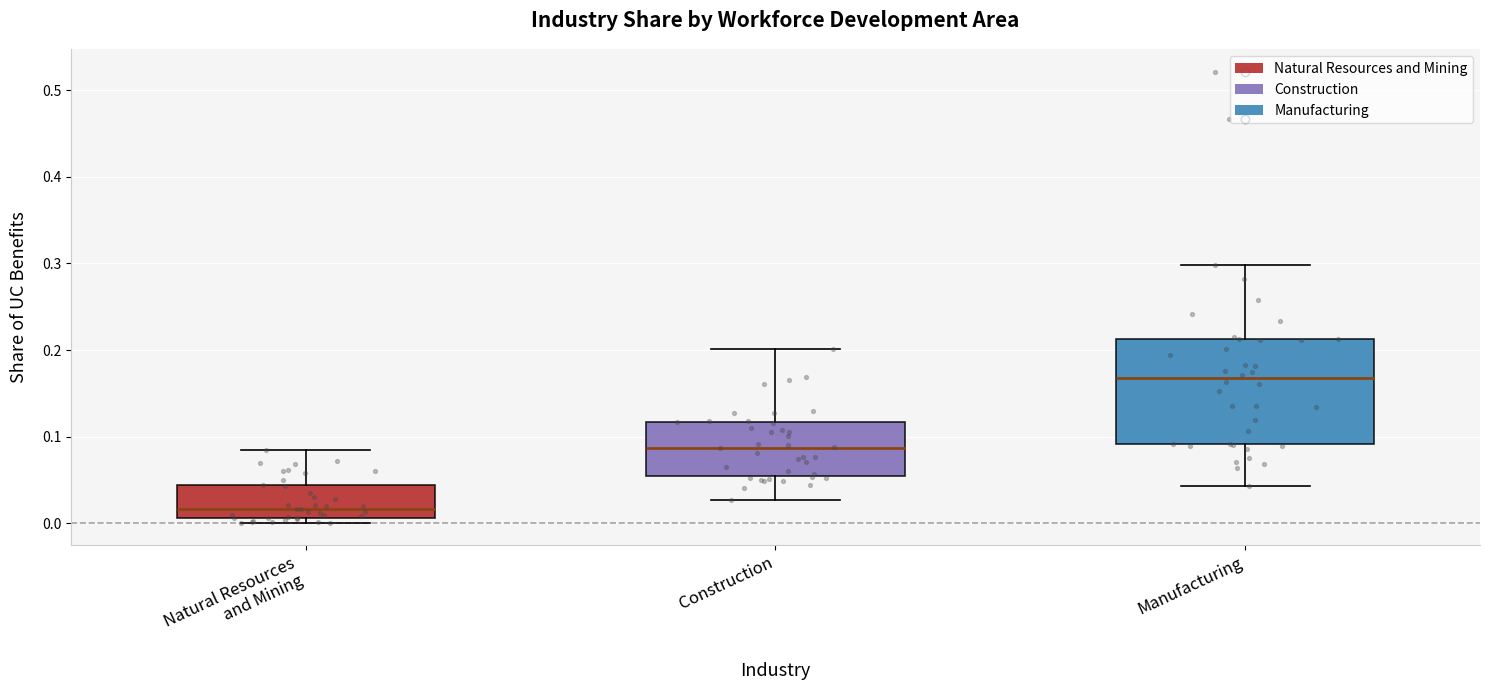

Which box is the tallest, from its lower edge to its upper edge?

Manufacturing